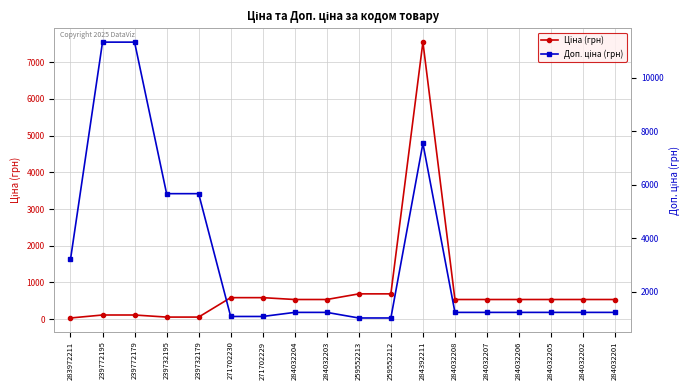

How many values in the Доп. ціна (грн) series exceed 1227?

14